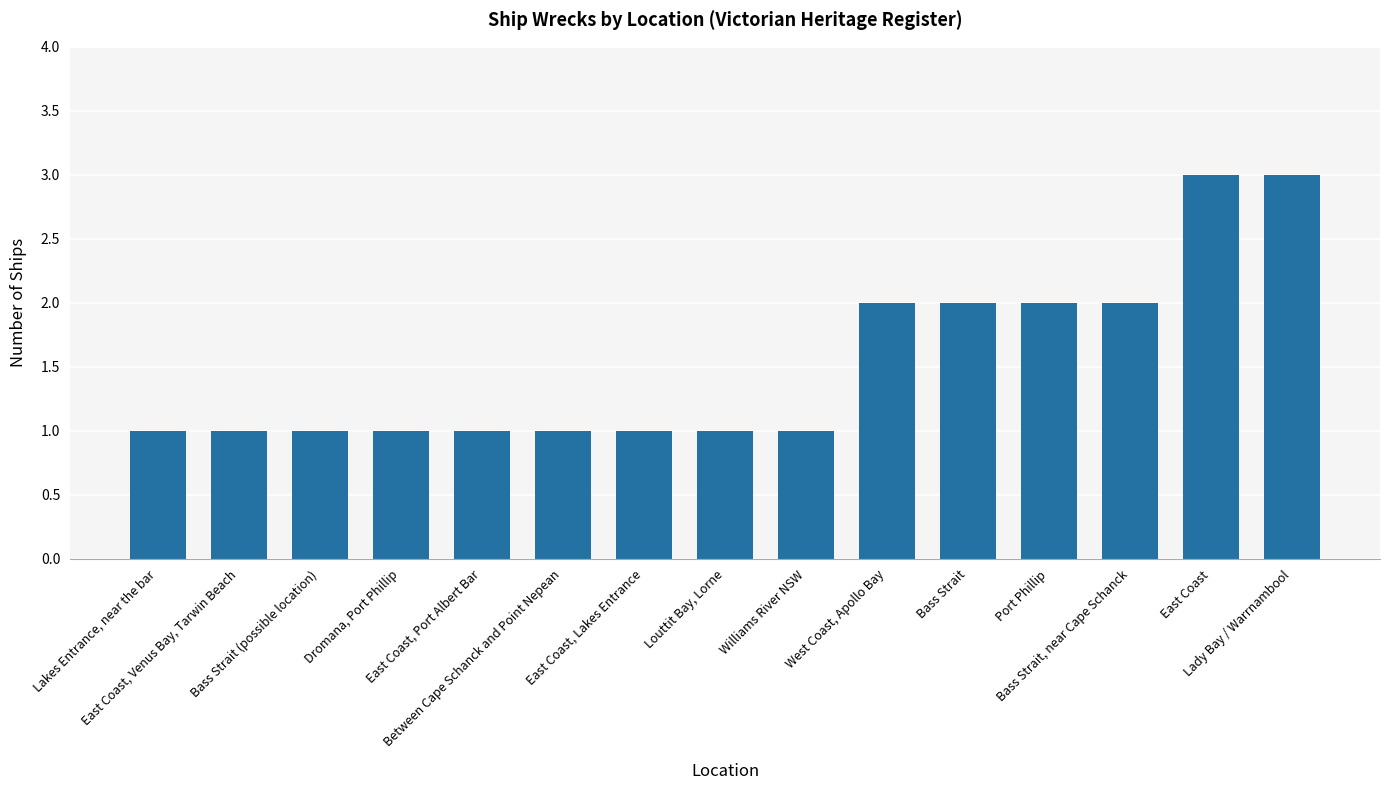

What is the difference between the maximum and minimum values?

2